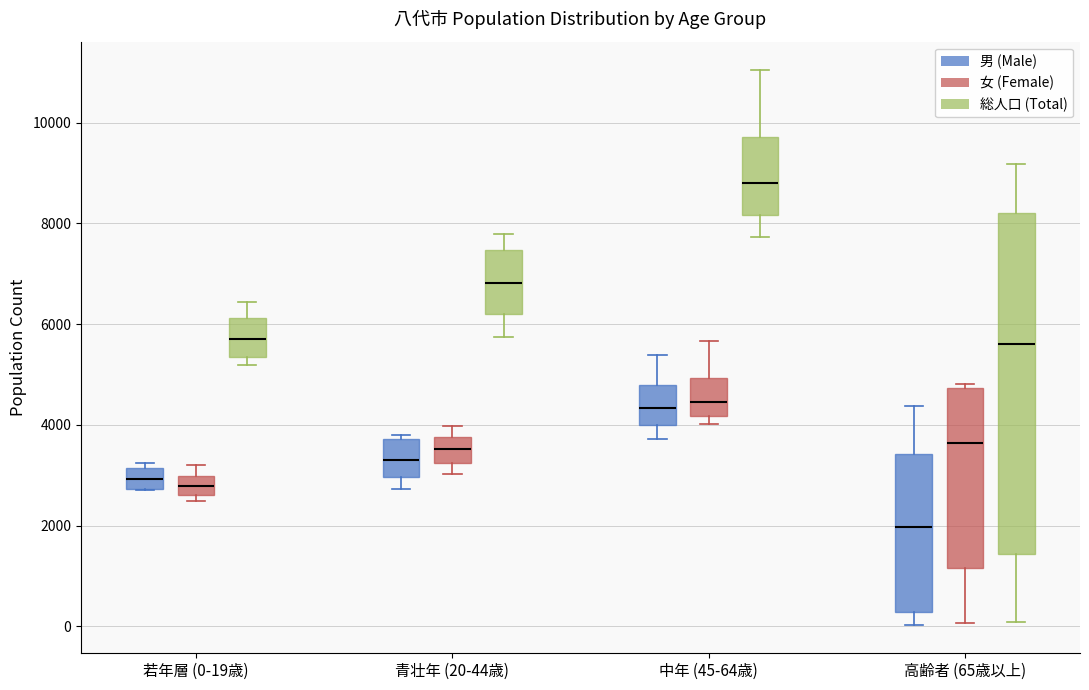

Where is the upper edge of the box for 青壮年 (20-44歳) (総人口 (Total)) on the y-axis? The values are not printed on the chart, so give them approximately, as read against the axis.

7400